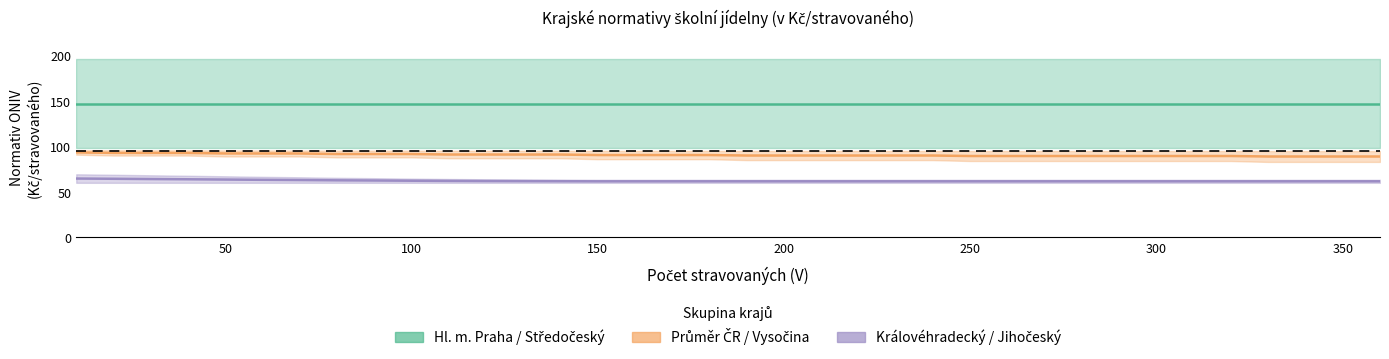

What is the minimum value for Hl. m. Praha / Středočeský?

147.0